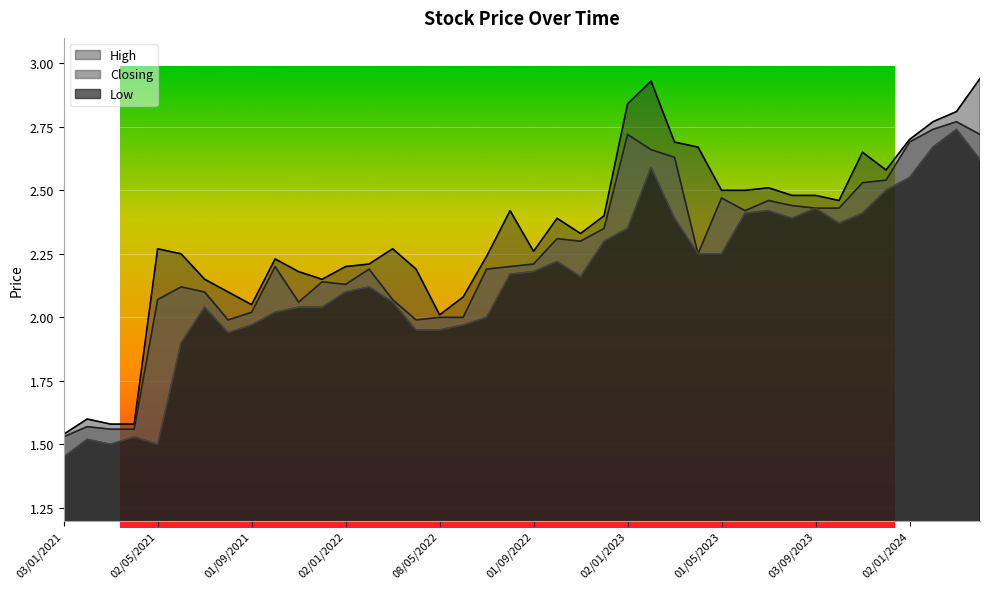

What is the difference between the maximum and second lowest values in the Closing series?

1.2